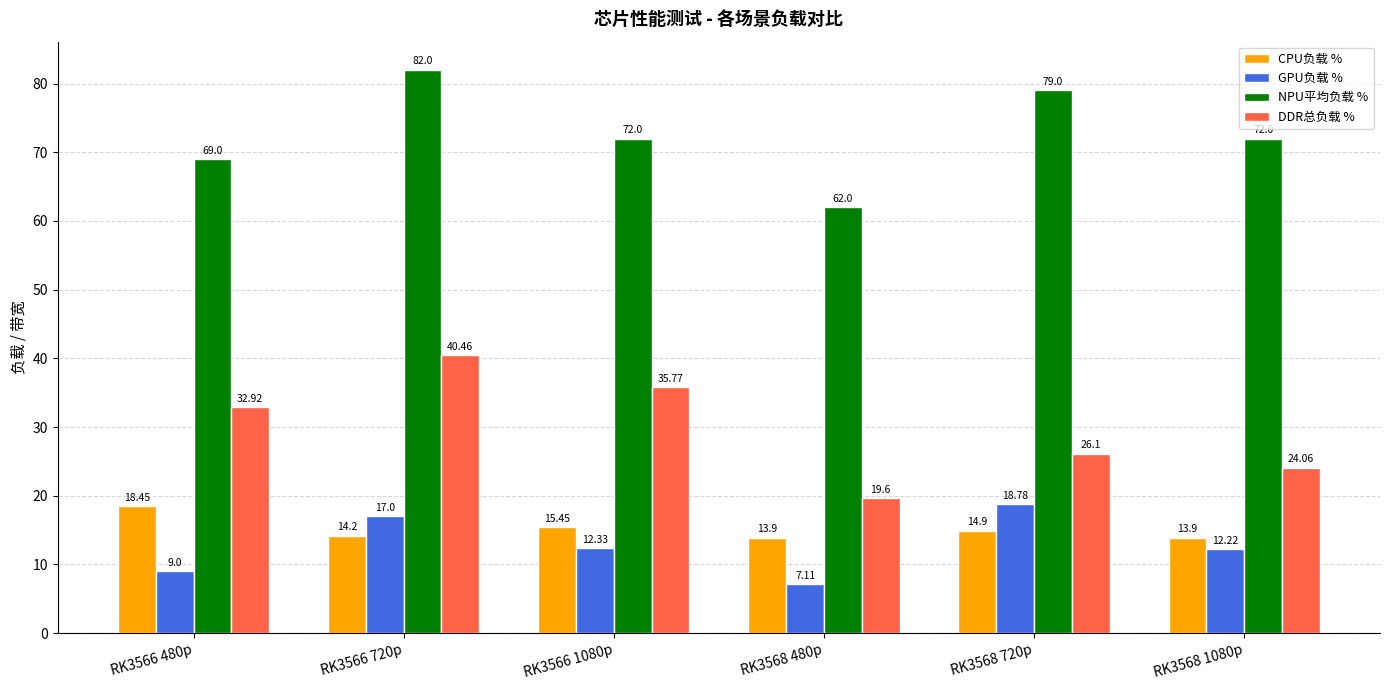

How many NPU平均负载 % values are between 69 and 79?

4